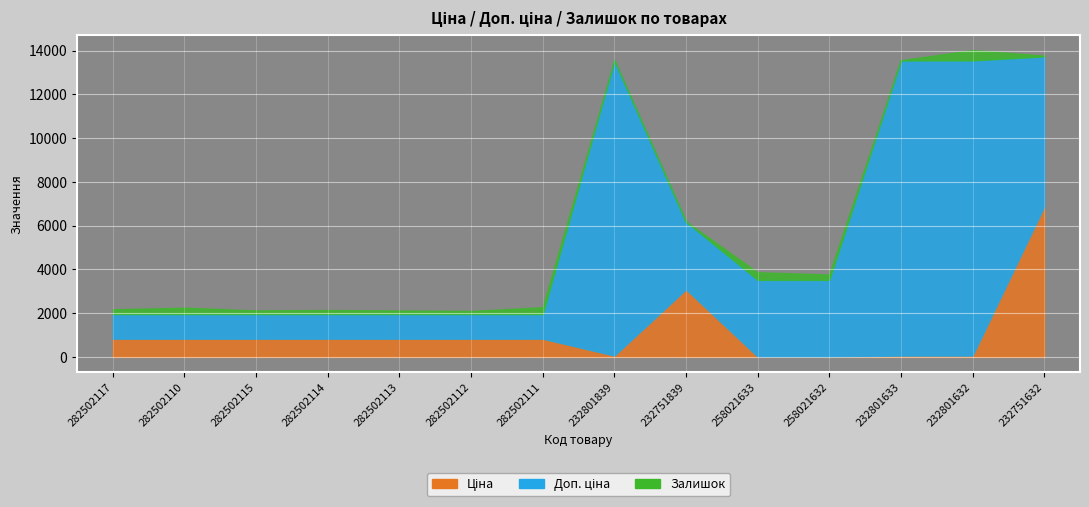

True or false: Залишок and Доп. ціна cross at least once.

False